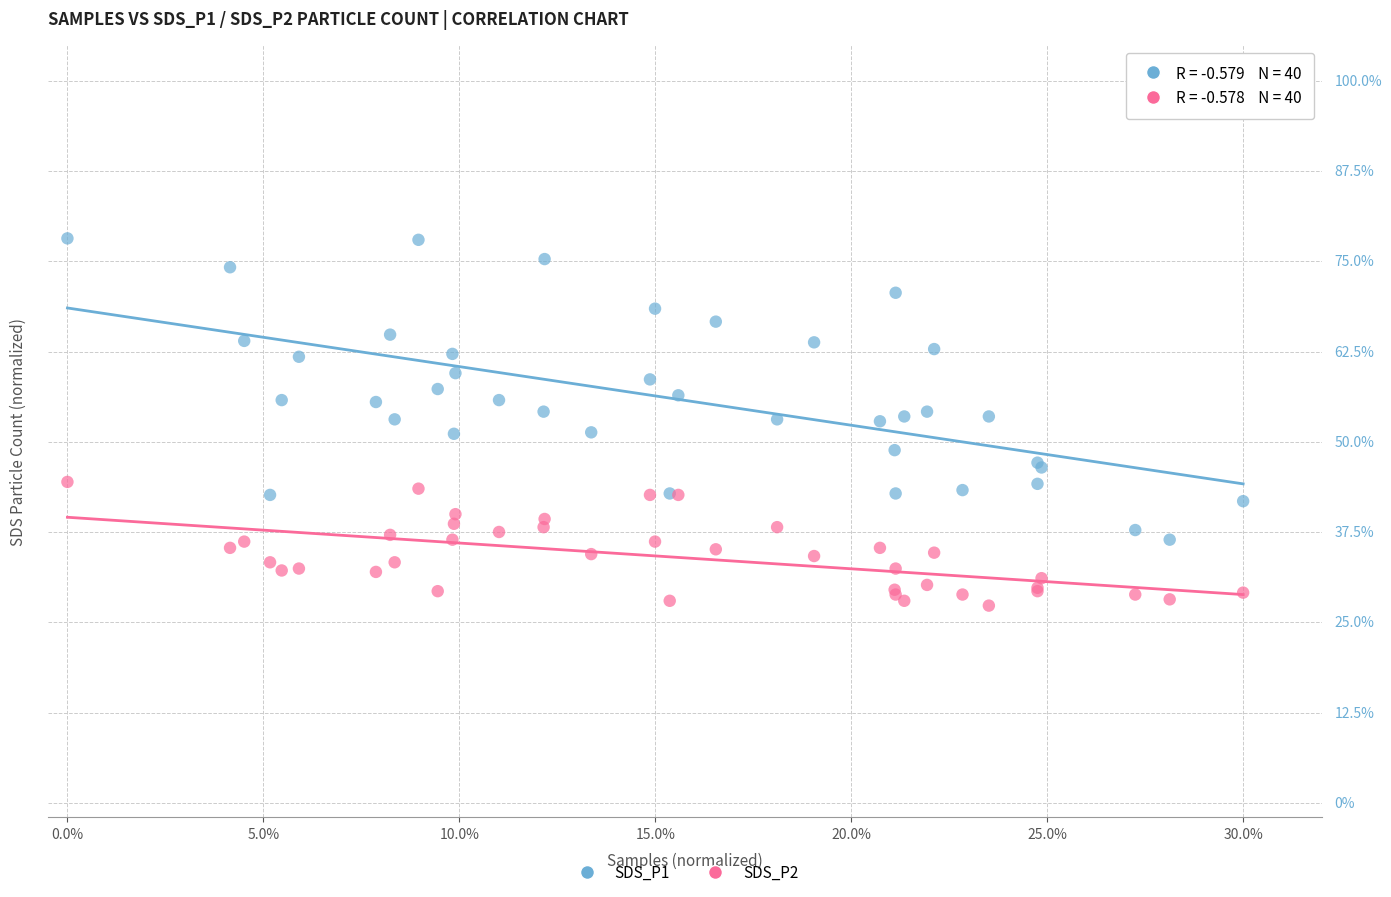

What are all the series names shown in the legend?

SDS_P1, SDS_P2